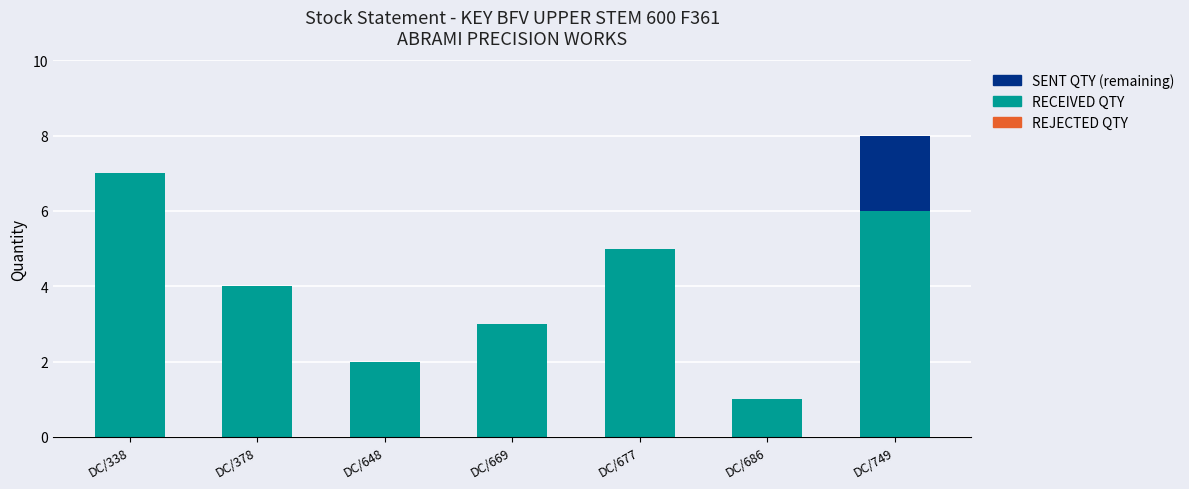

Count the number of categories in the chart.

7